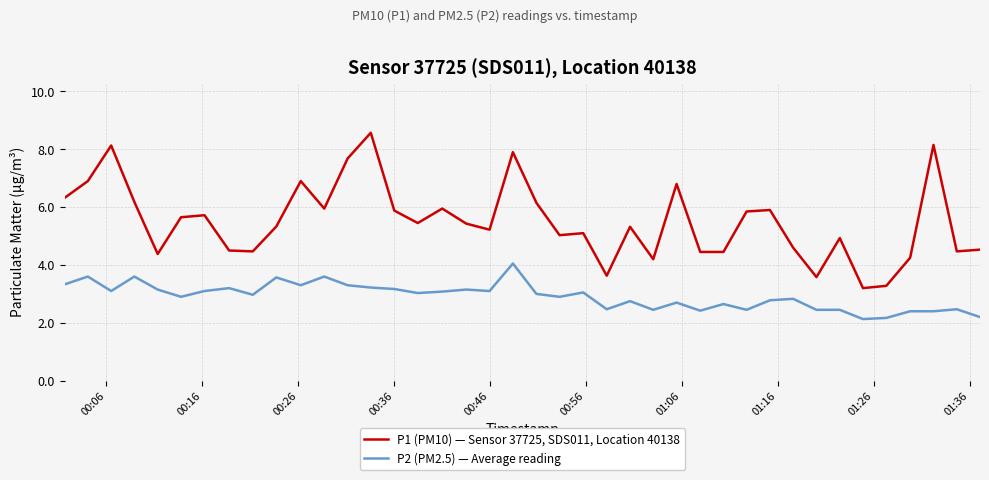

What is the maximum value for P1 (PM10) — Sensor 37725, SDS011, Location 40138?

8.6